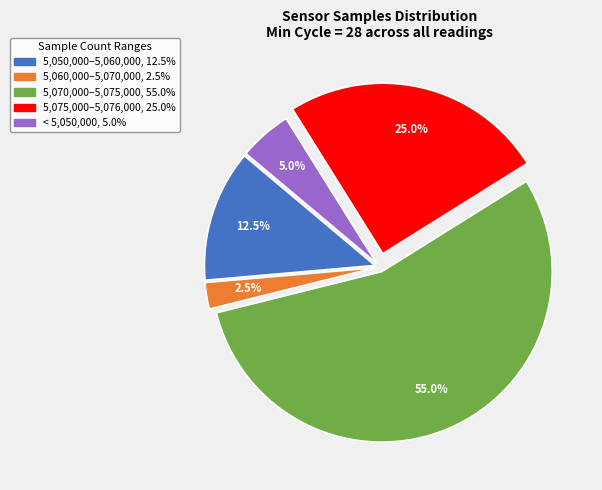

Is there a majority slice in this chart?

Yes